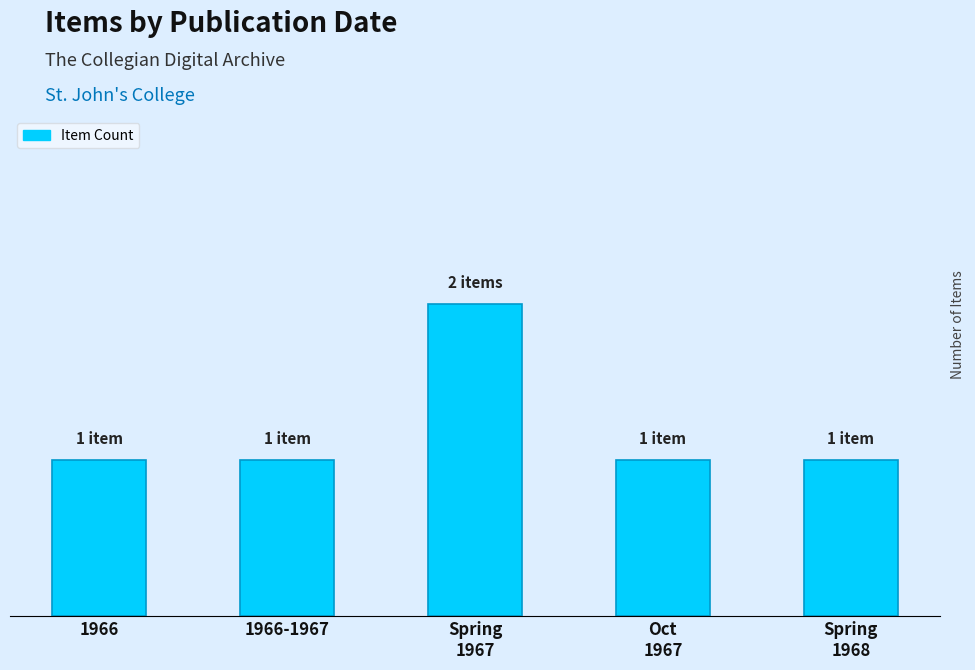

Does the chart contain any negative values?

No